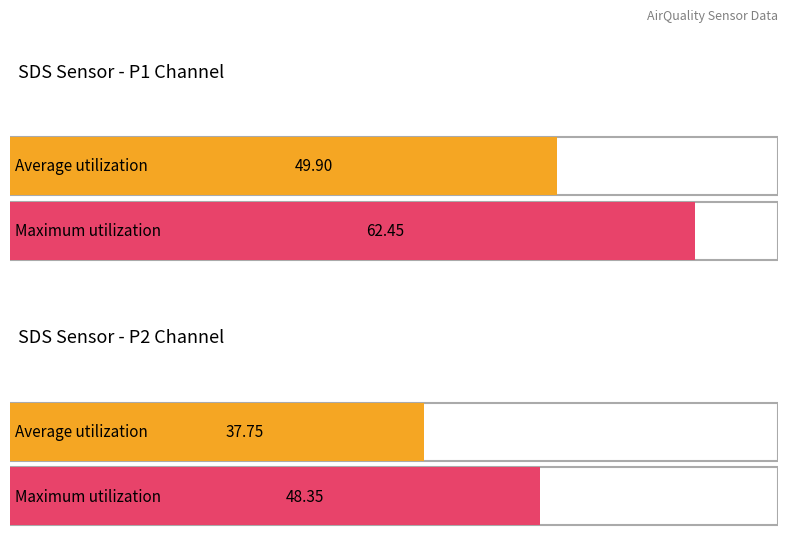

Is it true that Average utilization equals 69.4 at SDS_P1?

False